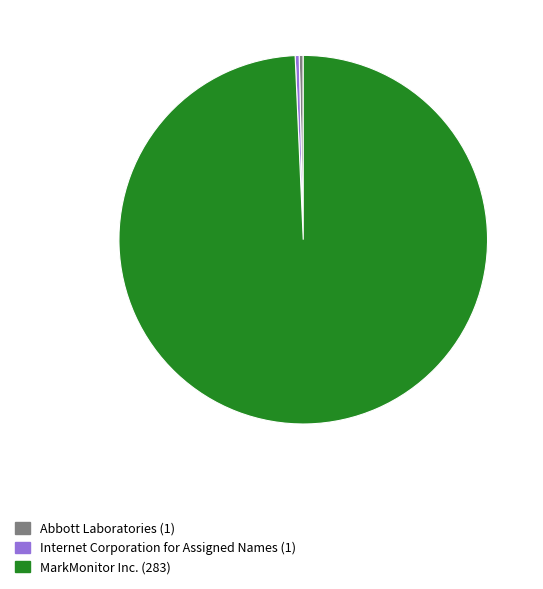

Which has a higher value, Abbott Laboratories (1) or MarkMonitor Inc. (283)?

MarkMonitor Inc. (283)